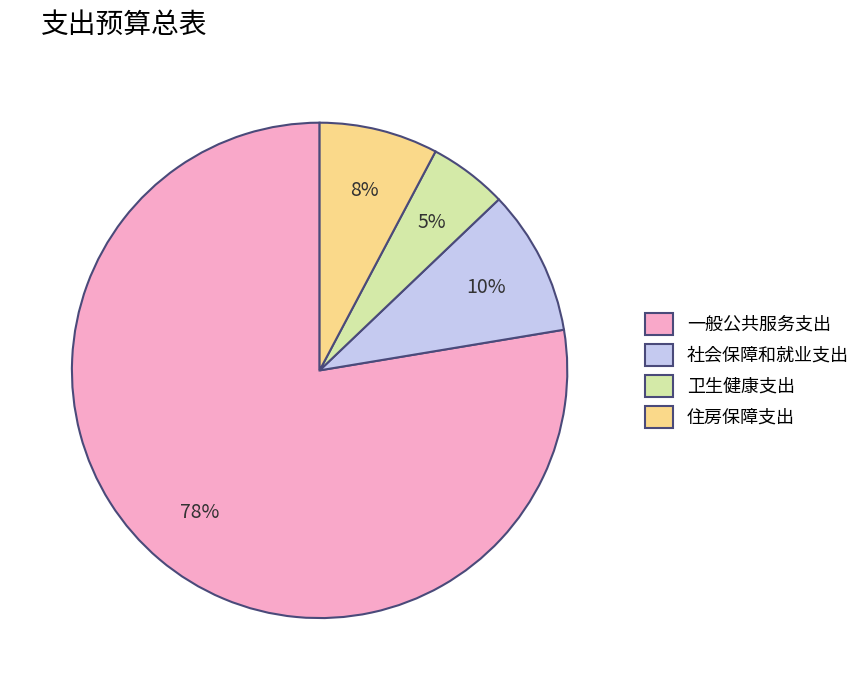

Combined, do 卫生健康支出 and 住房保障支出 account for over 50%?

No